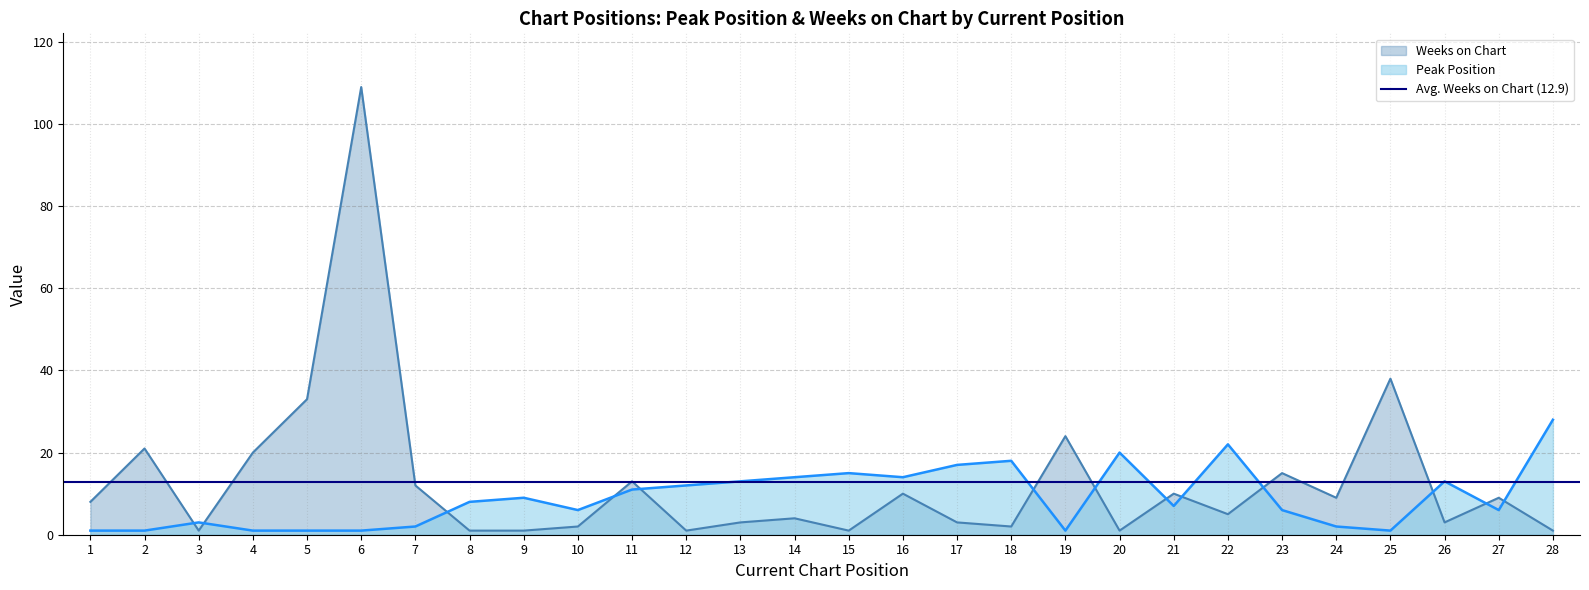

True or false: Weeks on Chart has a value of 2 at 14.

False